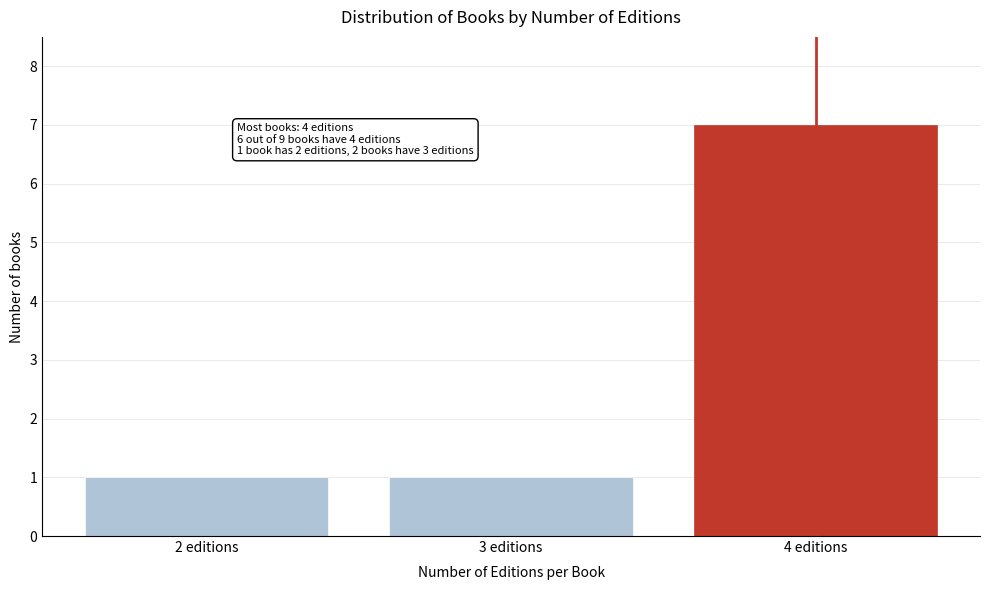

Reading right to left, what are all the values shown in this chart?

4 editions=7	3 editions=1	2 editions=1